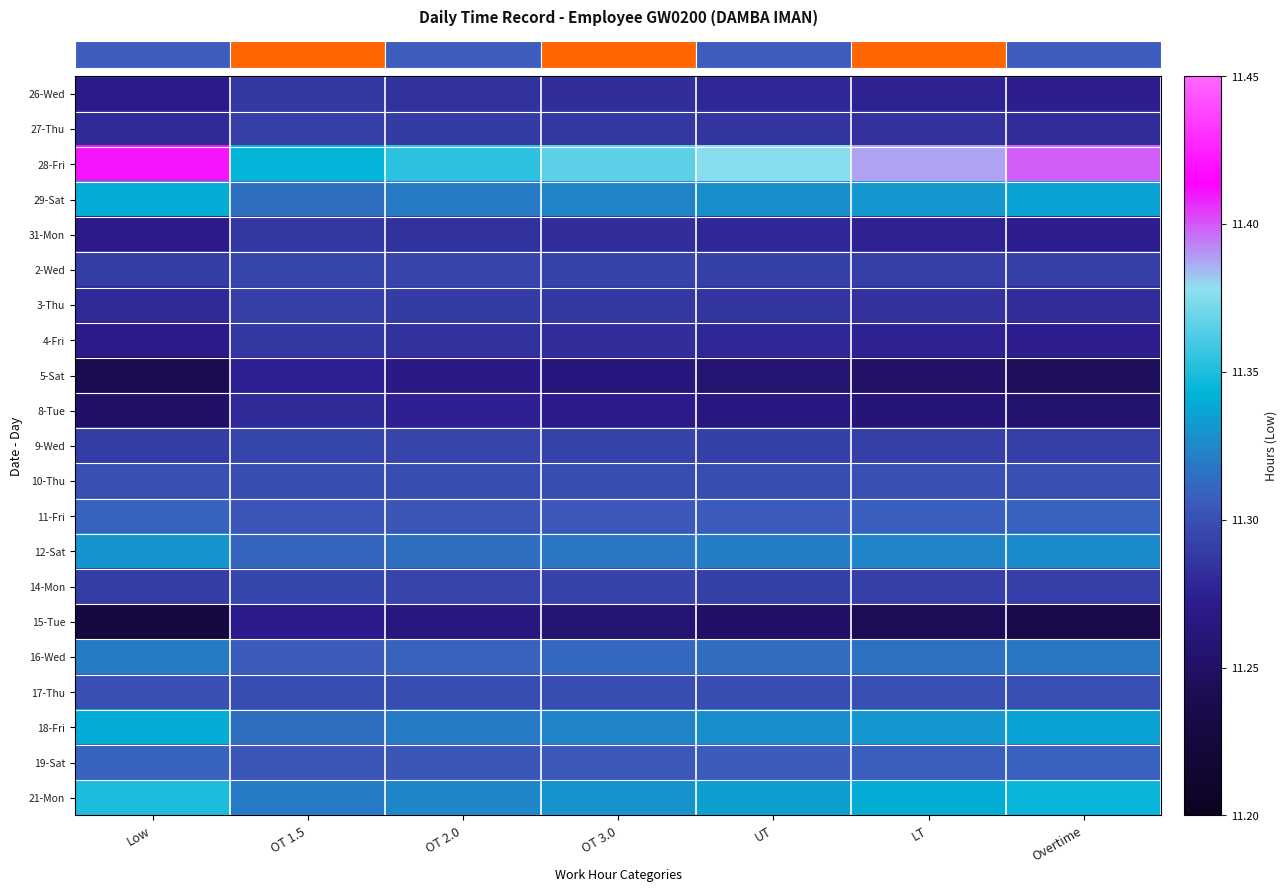

How many data points does each series have?

7